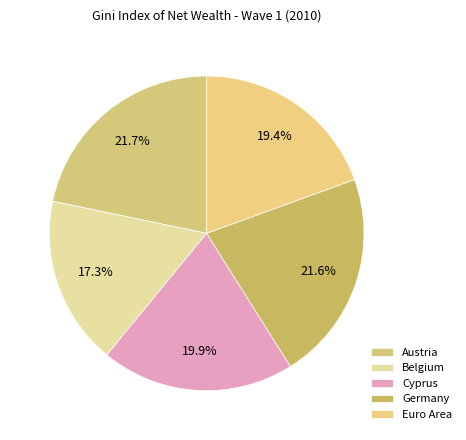

Which slice is the smallest?

Belgium